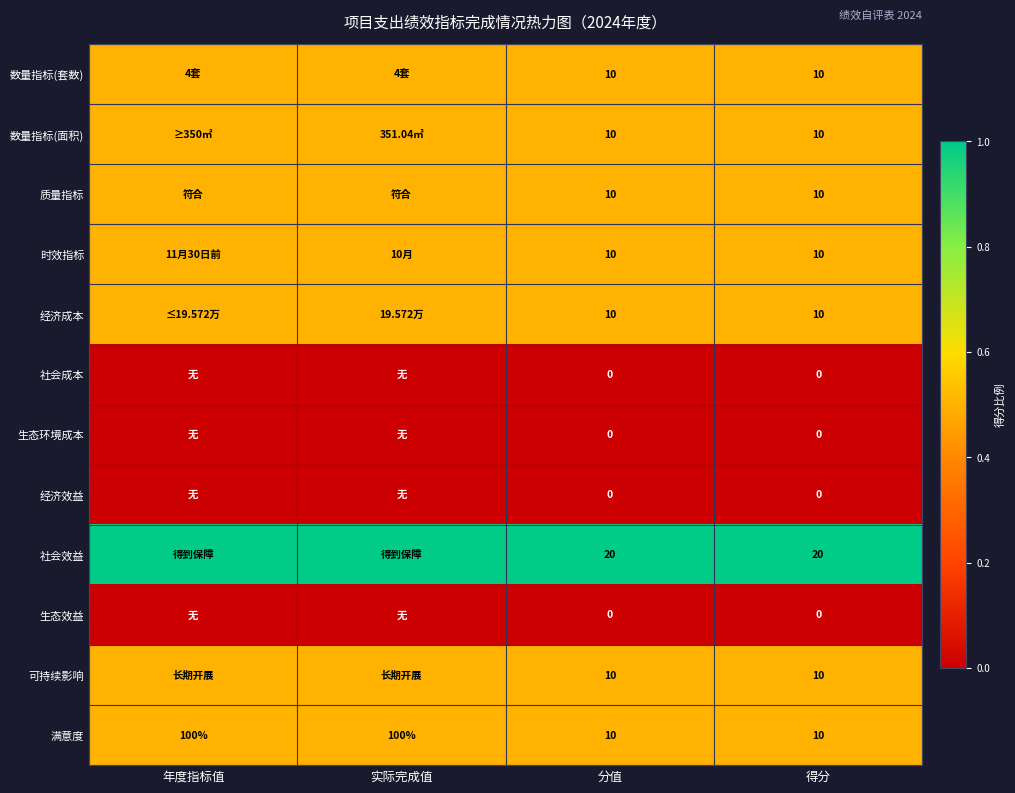

Is the value of 社会效益 at 得分 greater than the value of 社会成本 at 分值?

Yes